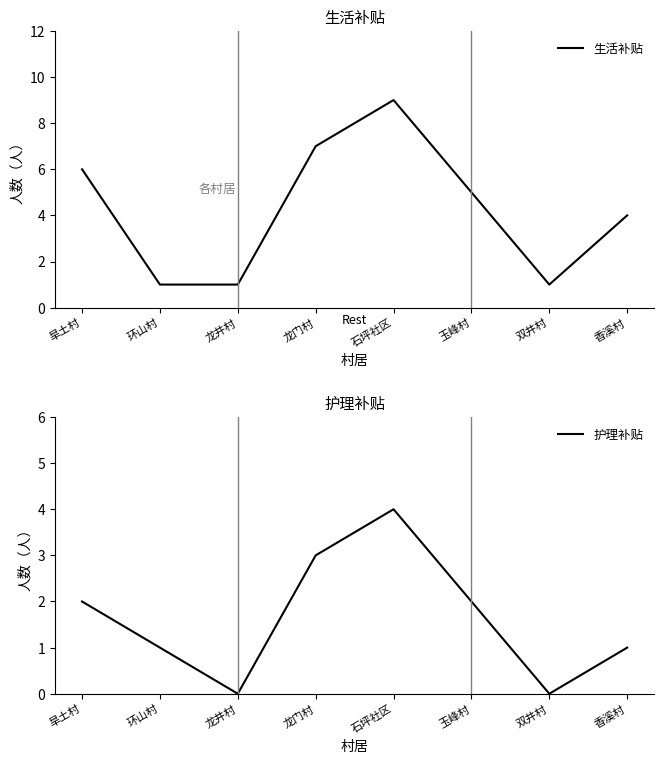

Count the number of data series in this chart.

2